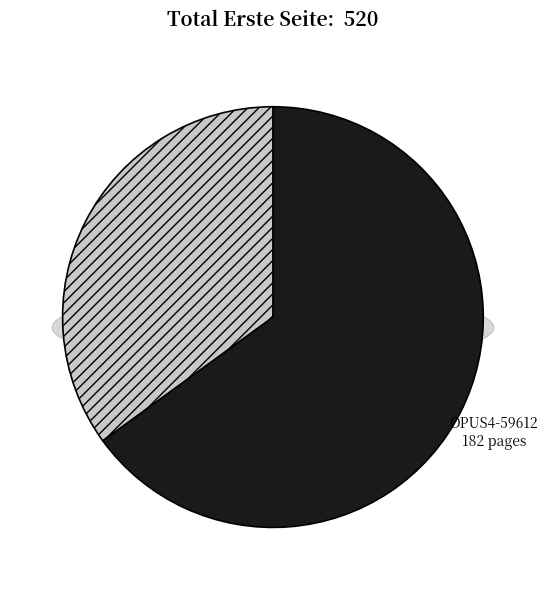

What is the change in value from OPUS4-62503 to OPUS4-59612?

-156